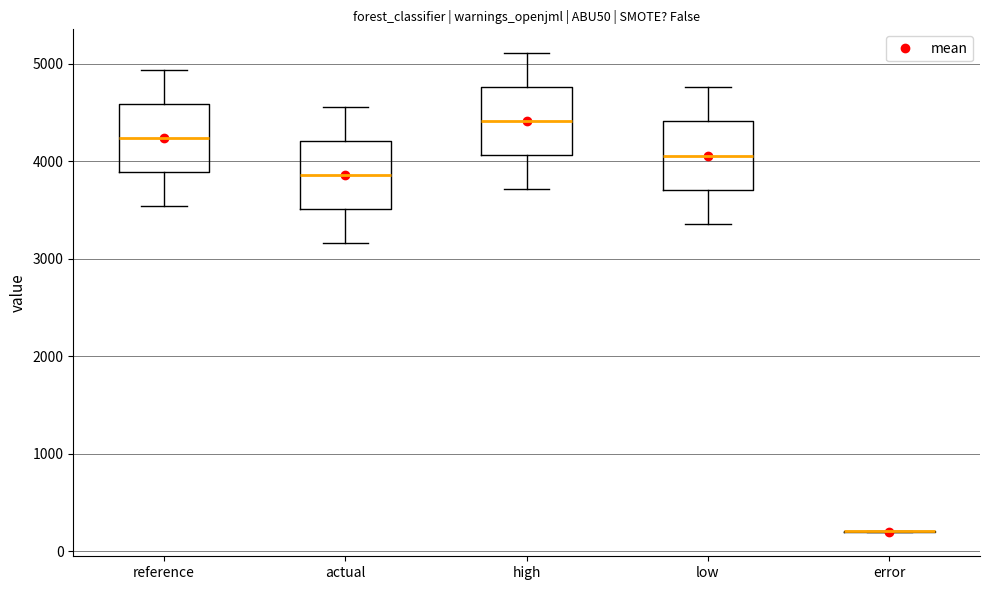

Reading left to right, read every box against the y-axis: the position of its median line, the range the box covers, and the ends of its whiskers. The values are not printed on the chart, so give them approximately, as read against the axis.

reference: median 4200, box 3900 to 4600, whiskers 3500 to 4900
actual: median 3900, box 3500 to 4200, whiskers 3200 to 4600
high: median 4400, box 4100 to 4800, whiskers 3700 to 5100
low: median 4100, box 3700 to 4400, whiskers 3400 to 4800
error: box collapsed to a line at 200, whiskers 200 to 200